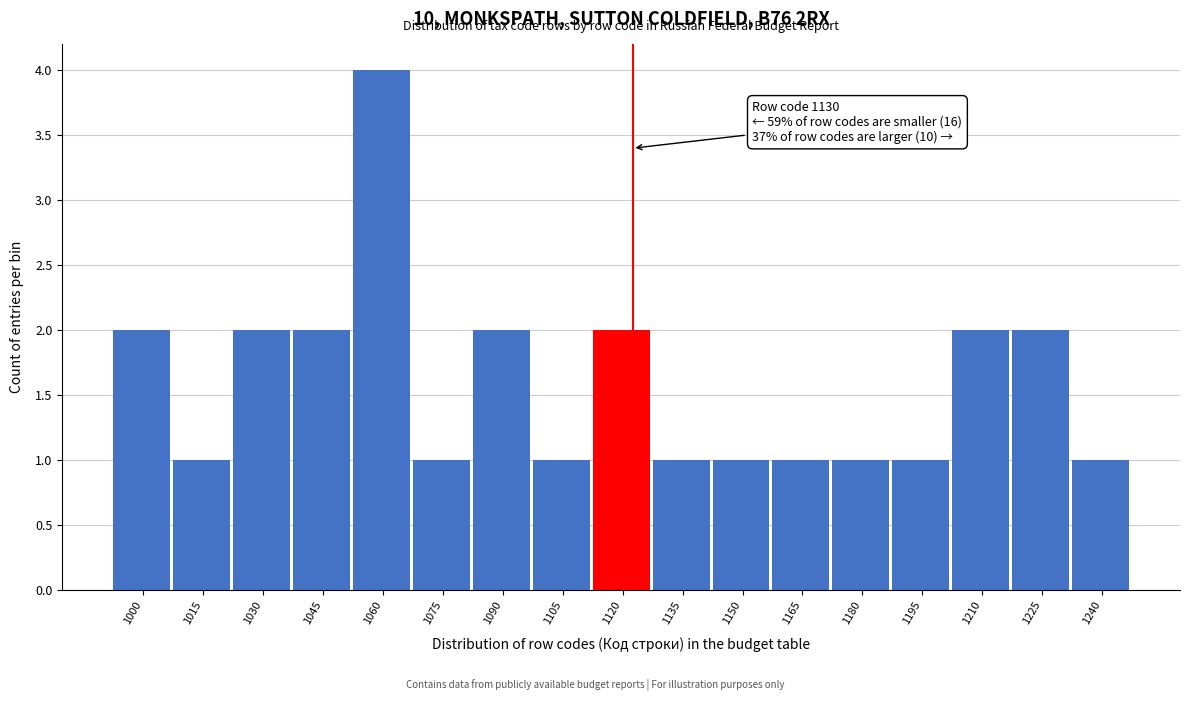

Reading left to right, extract all data points from this chart.

2	1	2	2	4	1	2	1	2	1	1	1	1	1	2	2	1